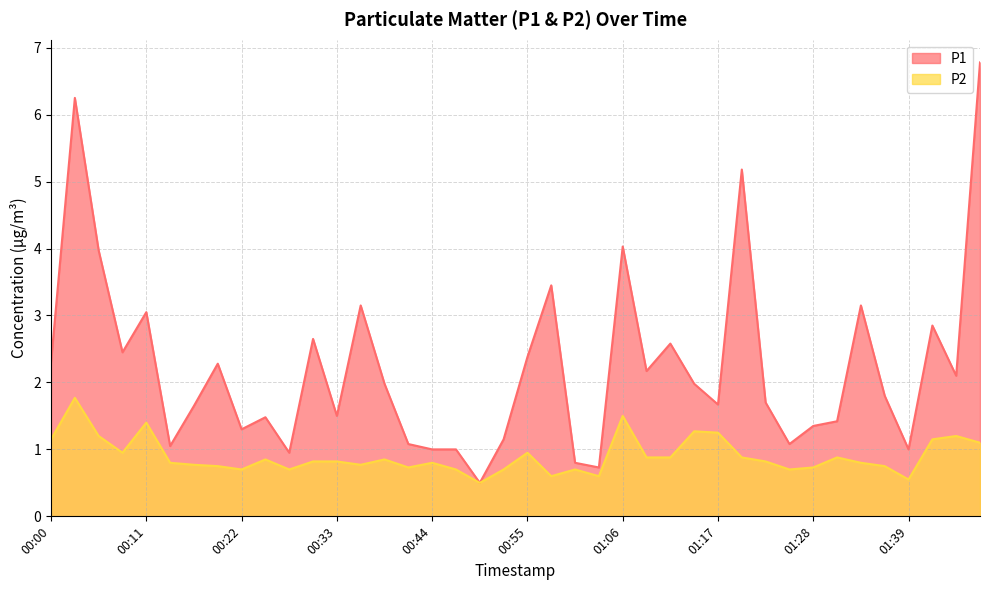

Rank the categories by P2 value from lowest to highest.

00:50, 01:39, 00:58, 01:04, 00:22, 00:28, 00:47, 00:53, 01:01, 01:26, 00:42, 01:28, 00:20, 01:37, 00:17, 00:36, 00:14, 00:44, 01:34, 00:31, 00:33, 01:23, 00:25, 00:39, 01:09, 01:12, 01:20, 01:31, 00:09, 00:55, 01:48, 00:00, 01:42, 00:06, 01:45, 01:17, 01:15, 00:11, 01:06, 00:03